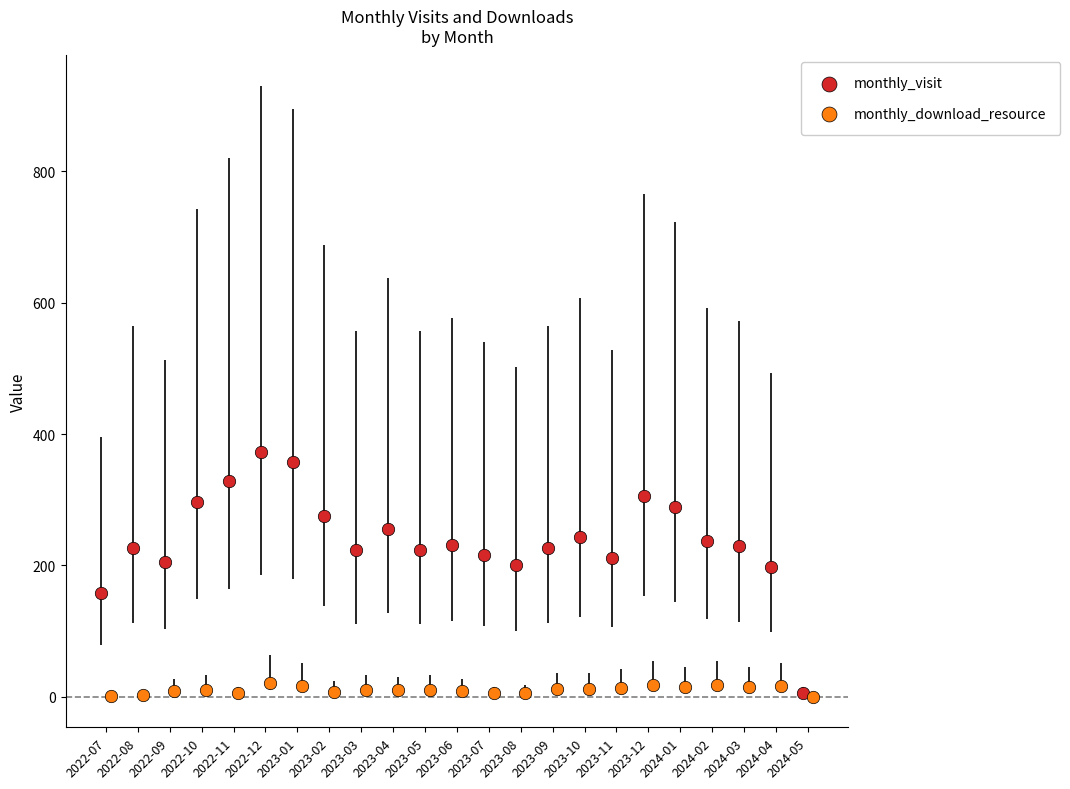

Which series contains the highest Y value?

monthly_visit